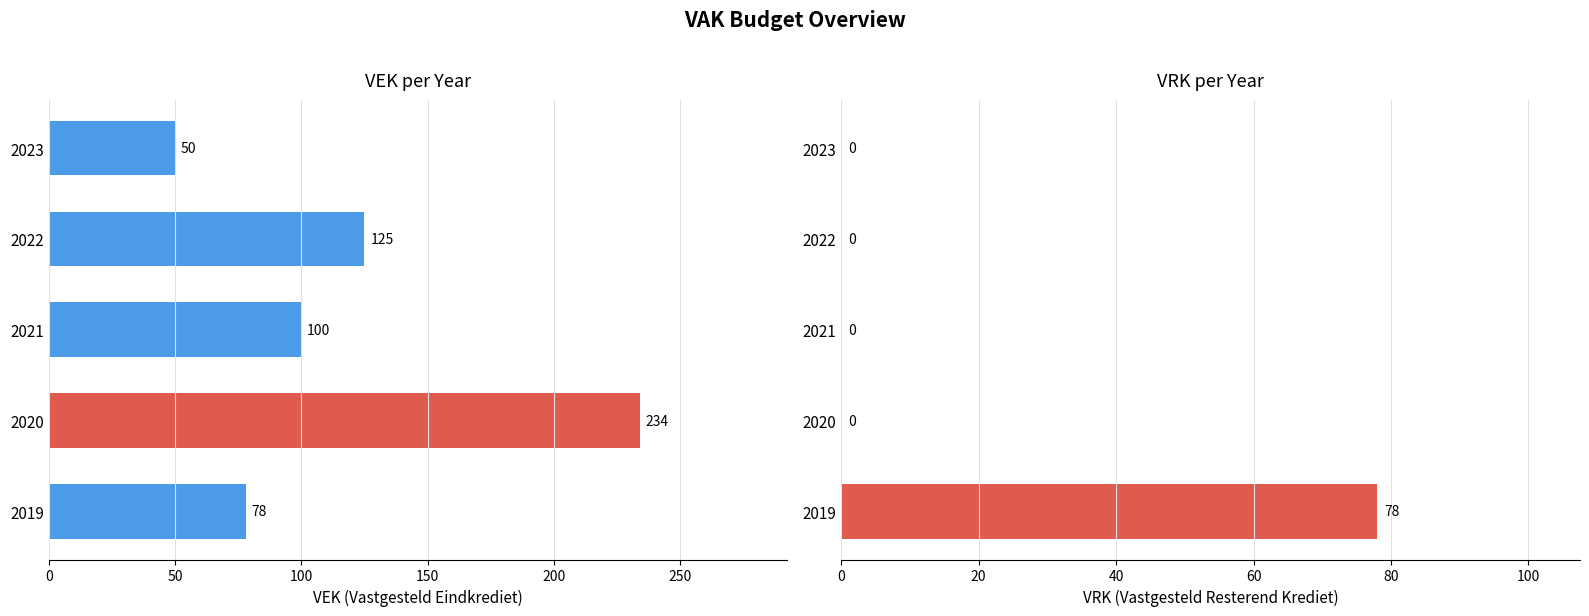

Which series has the widest spread of values?

VEK